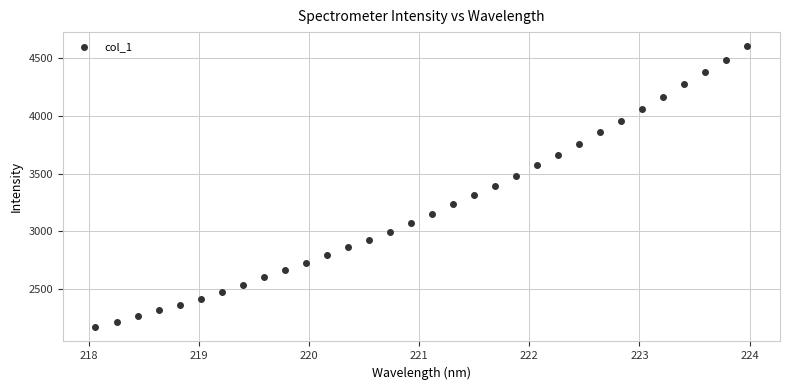

What is the range of Y values (max minus min)?

2434.4